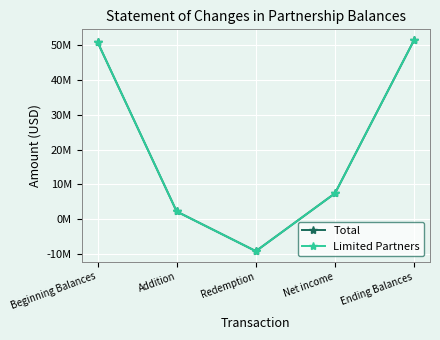

Is this an area chart (filled region under the line)?

No